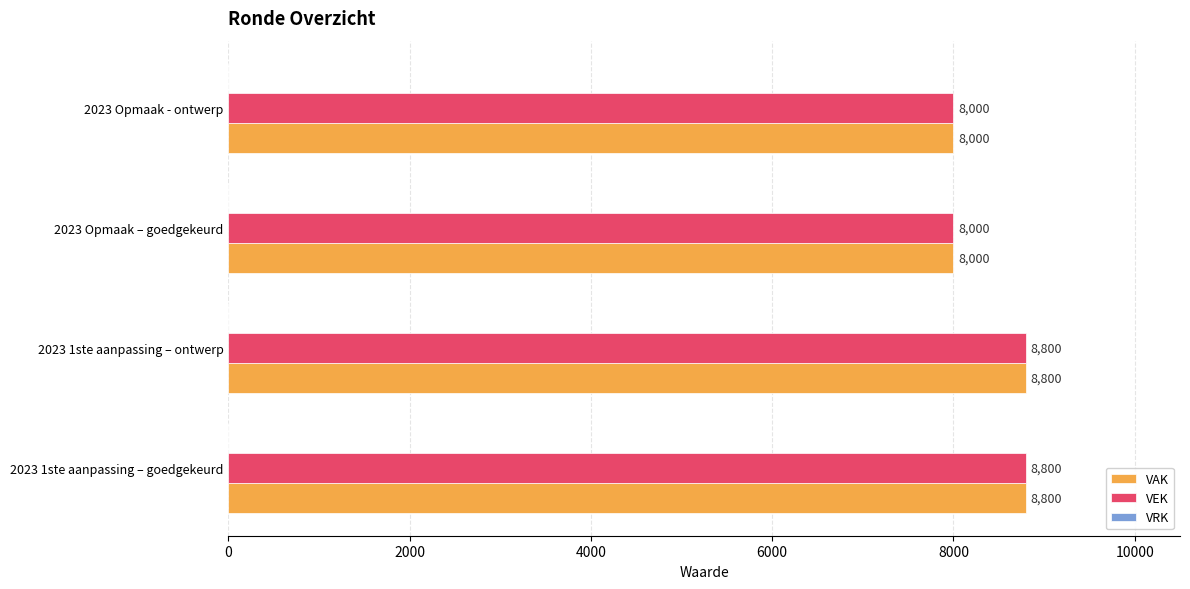

How many categories are shown in the chart?

4